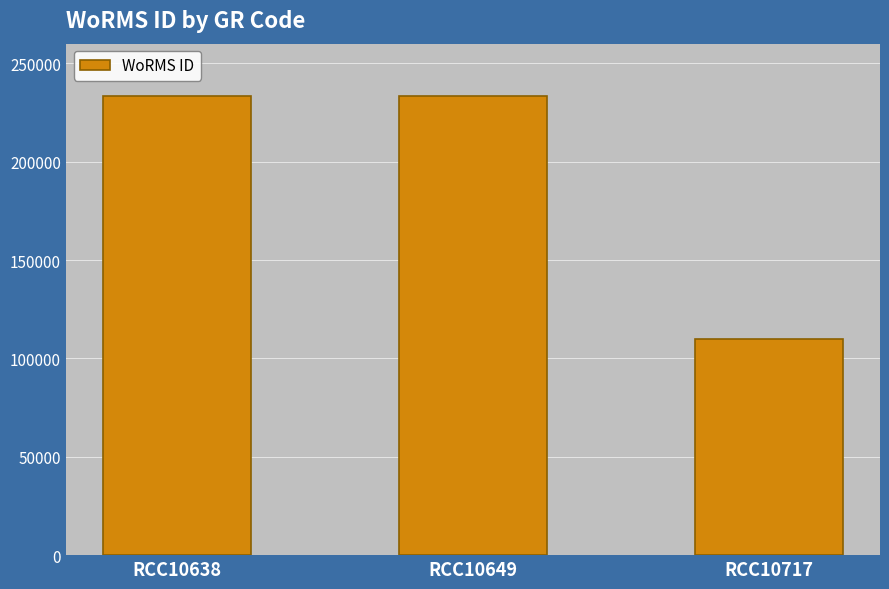

What is the sum of all values?

577225